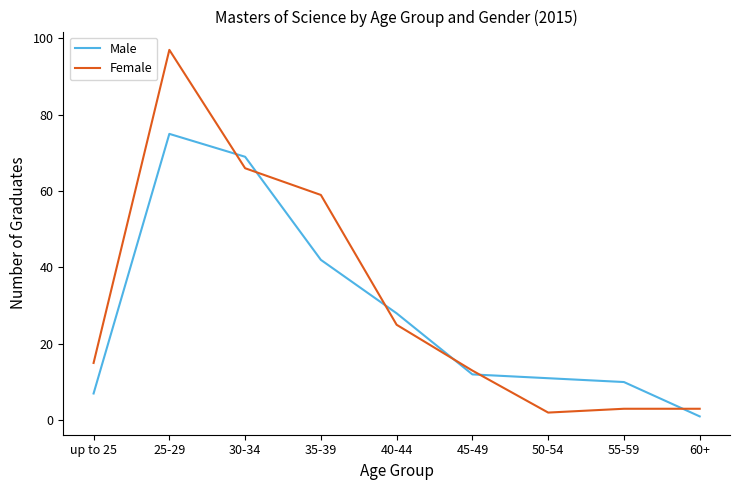

Which series ends up on top after the final intersection of Female and Male?

Female